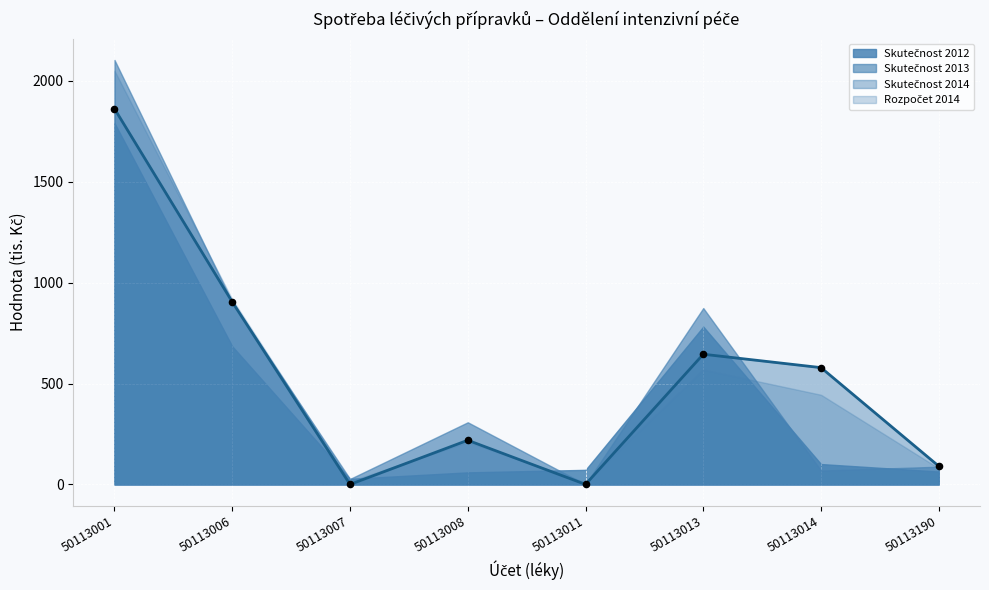

What is the total value across all series at 50113006?

1808.5